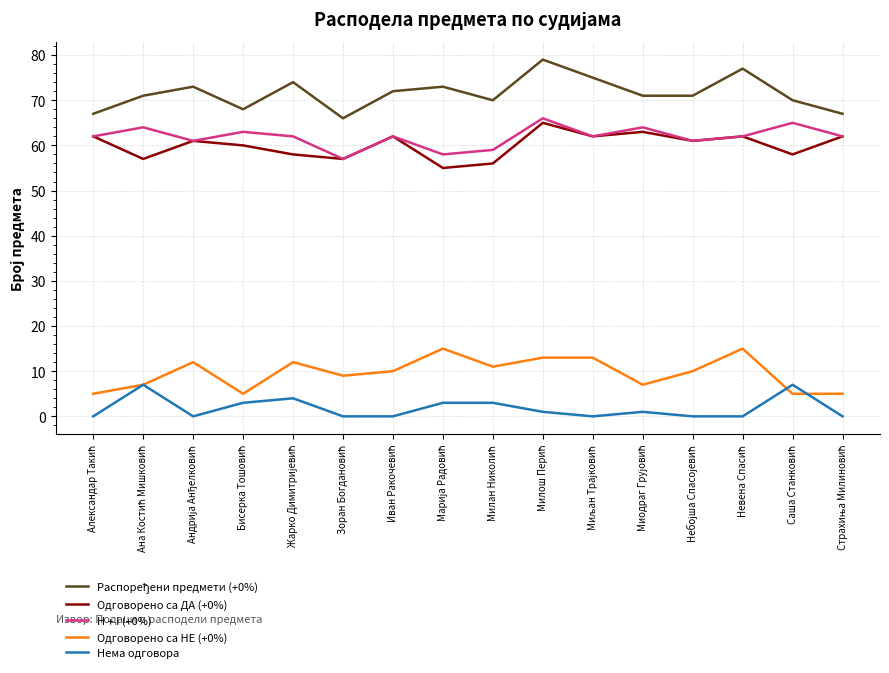

What is the maximum value shown in the chart?

79